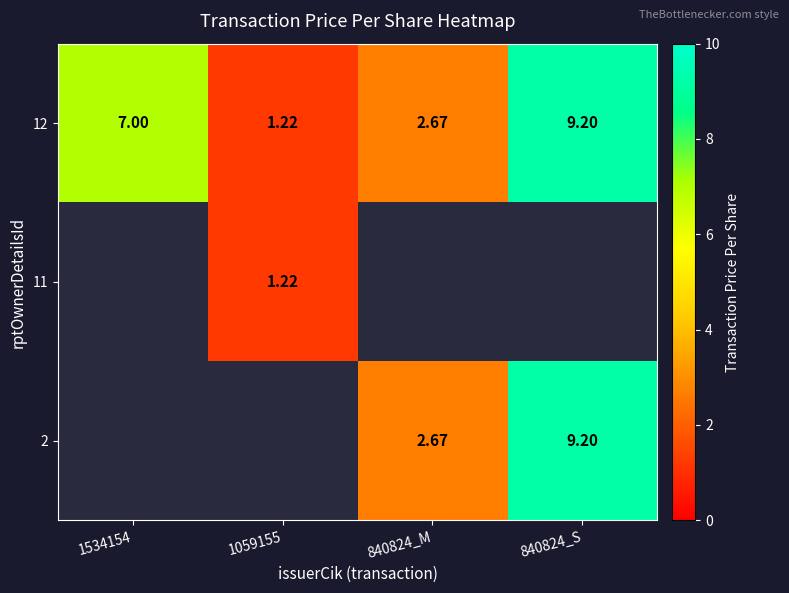

True or false: 12 has a value of 2.0 at 1059155.

False